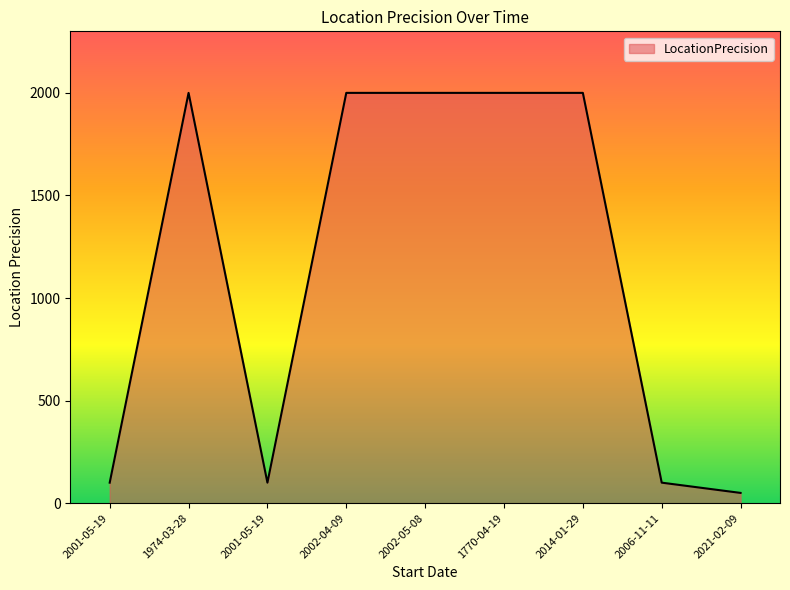

At which category does the data reach its first local valley?

2001-05-19